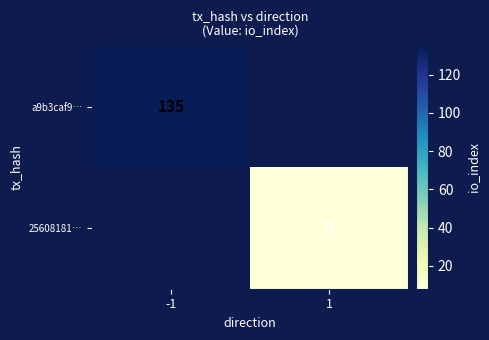

The 25608181… series shows 2.6 at 1. True or false?

False